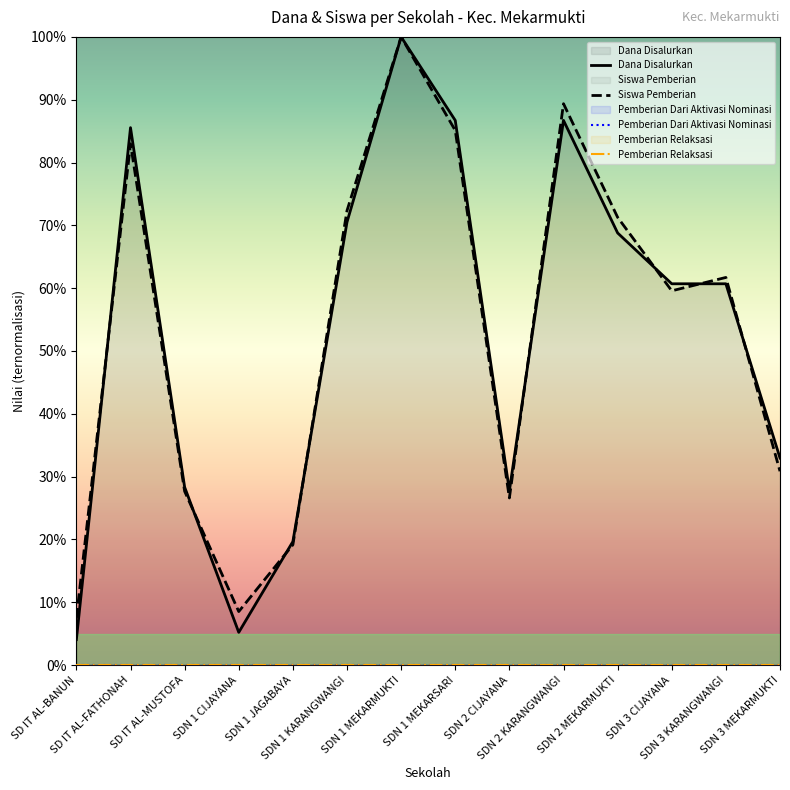

How many data points in Siswa Pemberian are above 61?

7